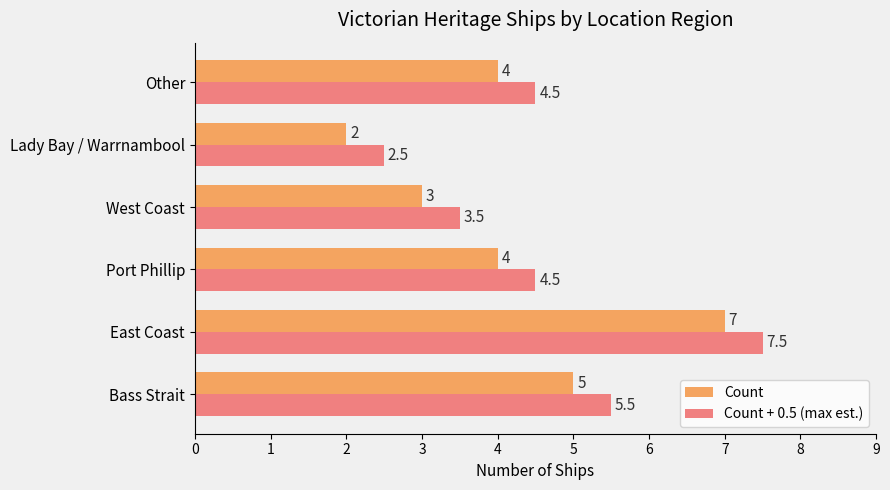

At which category does the chart reach its minimum across all series?

Lady Bay / Warrnambool